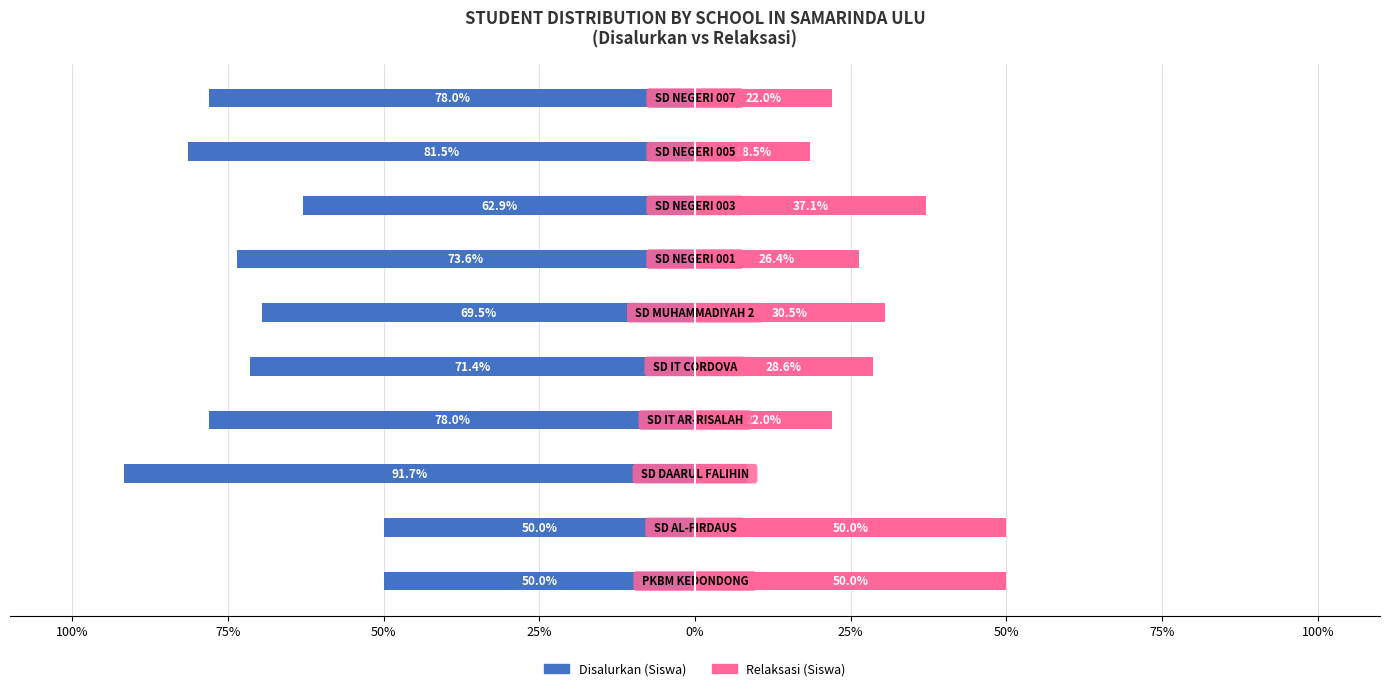

What is the difference between the second highest and second lowest values in the Relaksasi (Siswa) series?

31.5